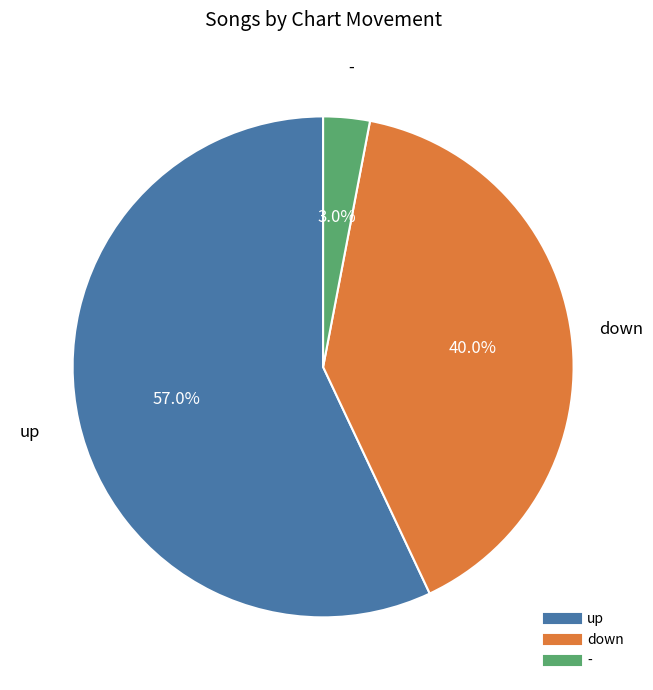

How many slices are in this pie chart?

3